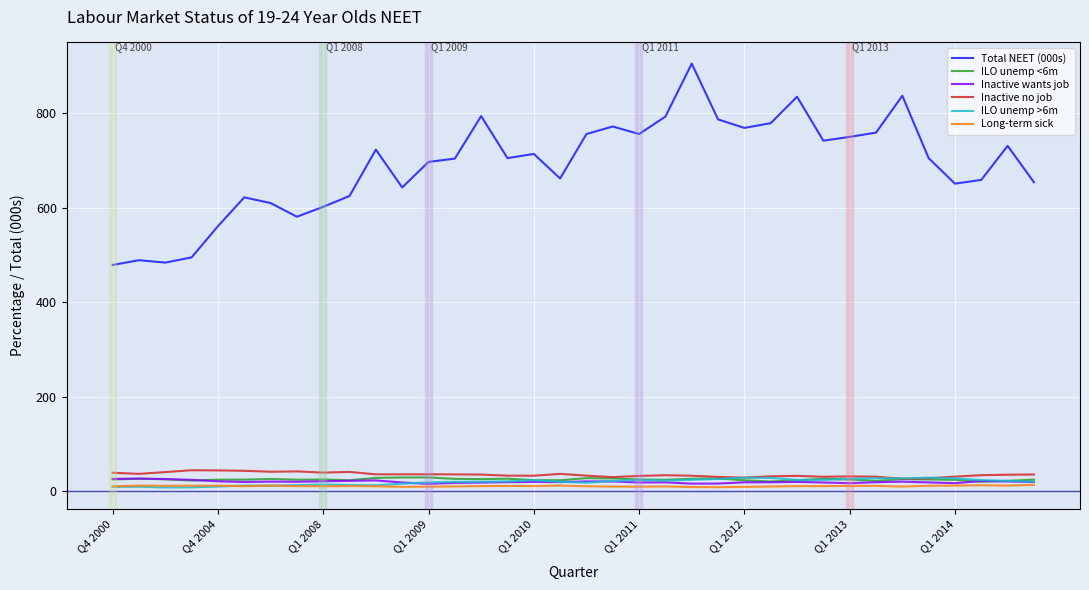

Which series has the largest range (max minus min)?

Total NEET (000s)